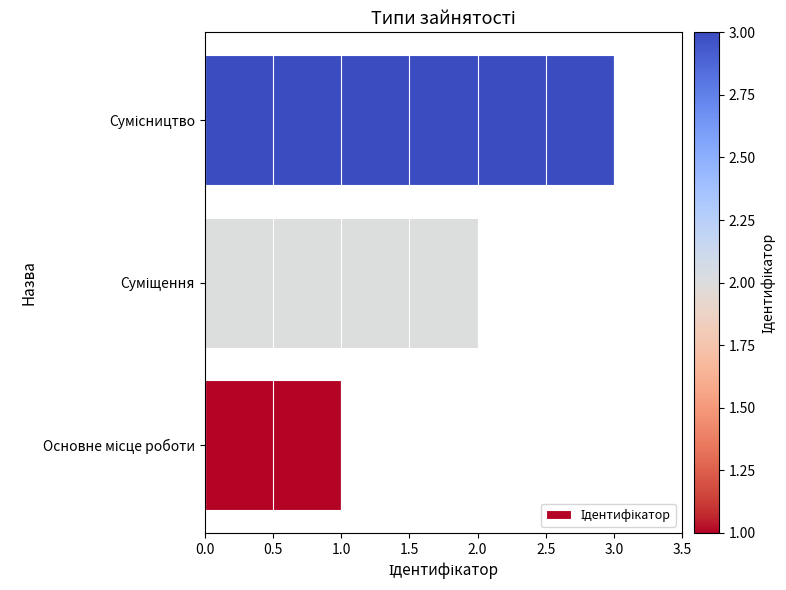

What is the maximum value shown in the chart?

3